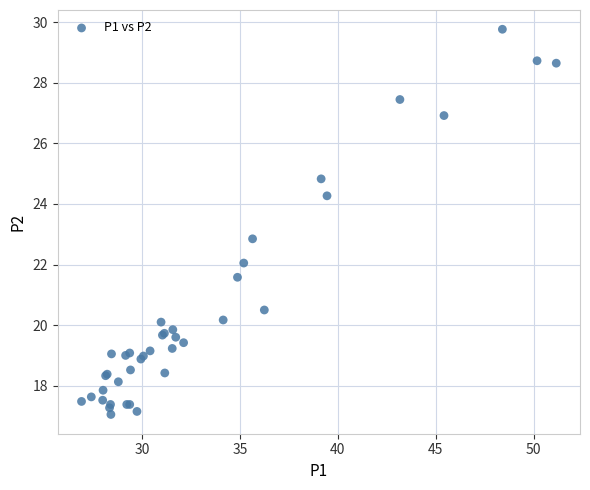

What Y value in the scatter plot is closest to 23?

22.9